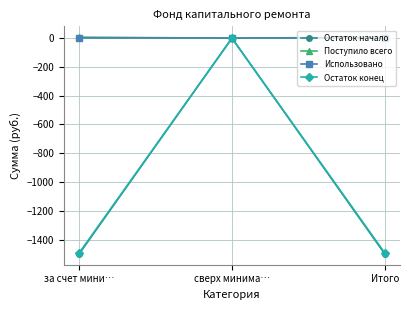

What is the value of the Остаток начало point at the 3rd from the left?

-1499.5